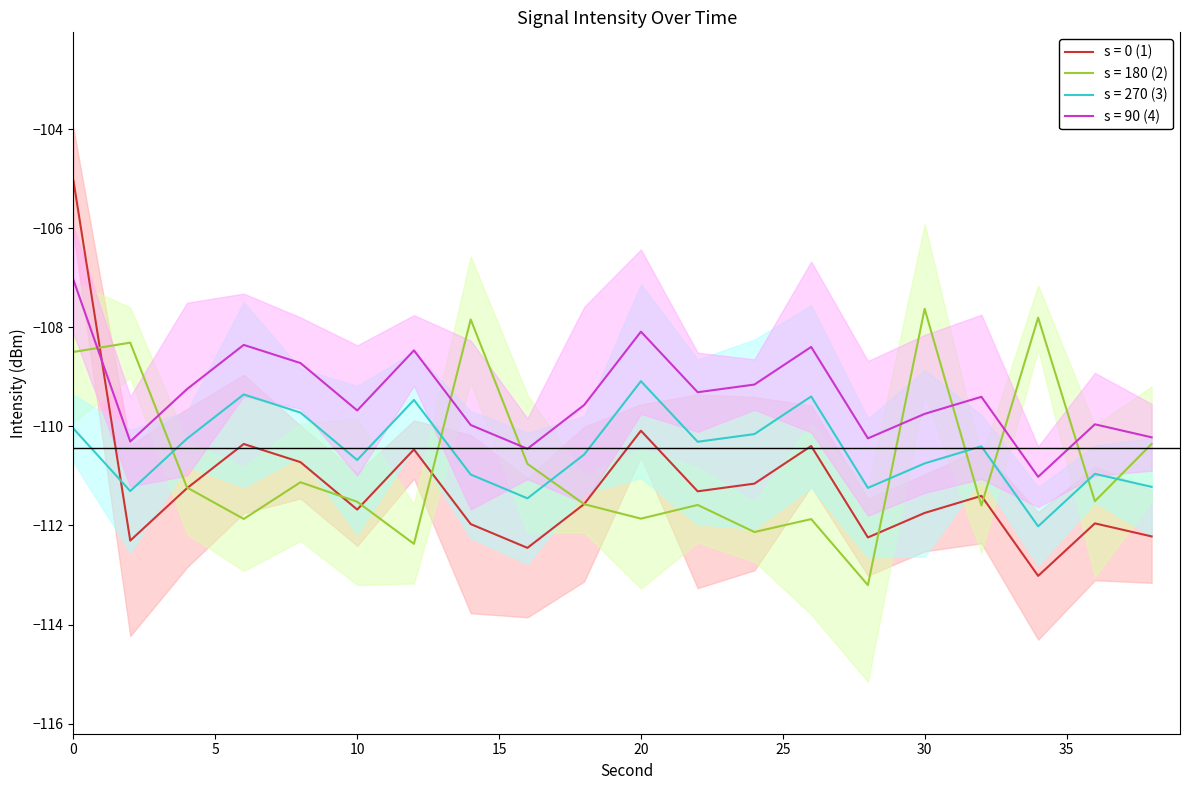

What is the lowest value of the s = 270 (3) series?

-112.0